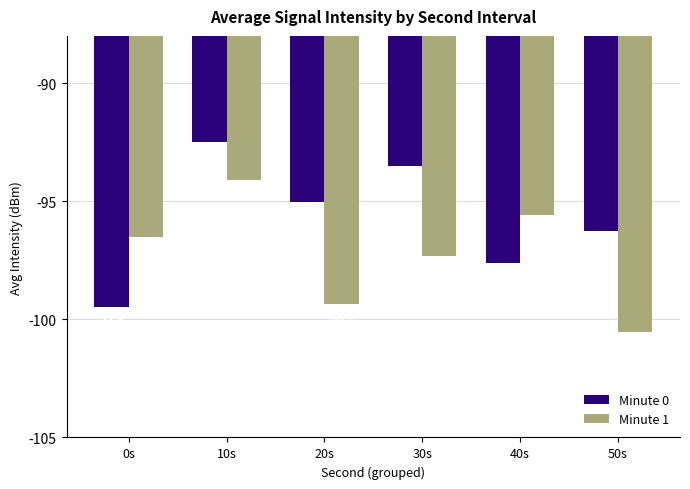

True or false: Minute 1 has a value of -100.5 at 50s.

True